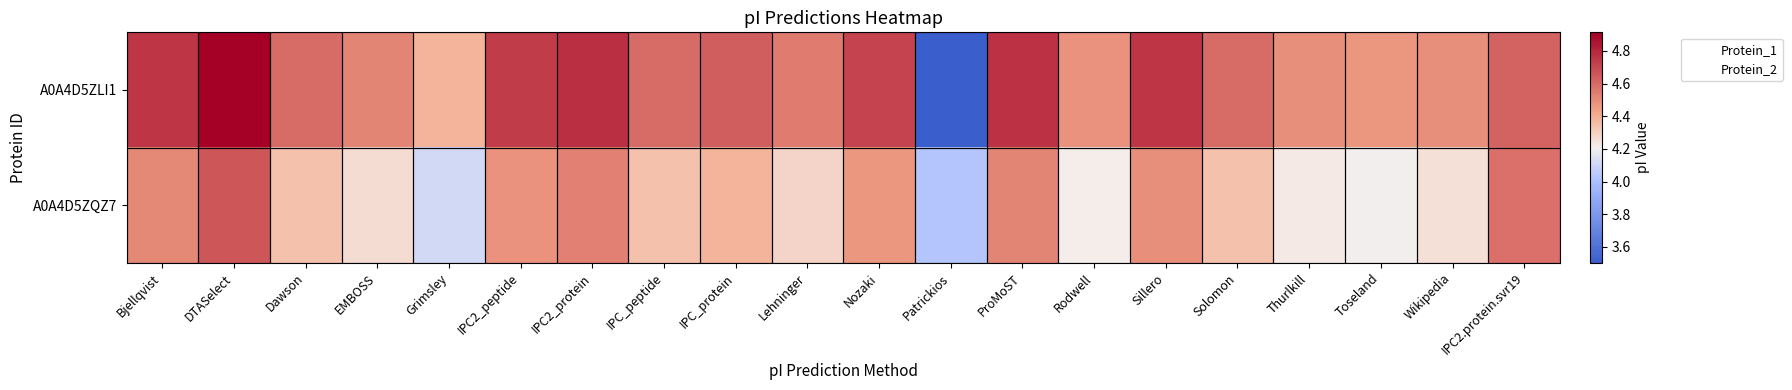

Which category has the lowest value across all series?

Patrickios